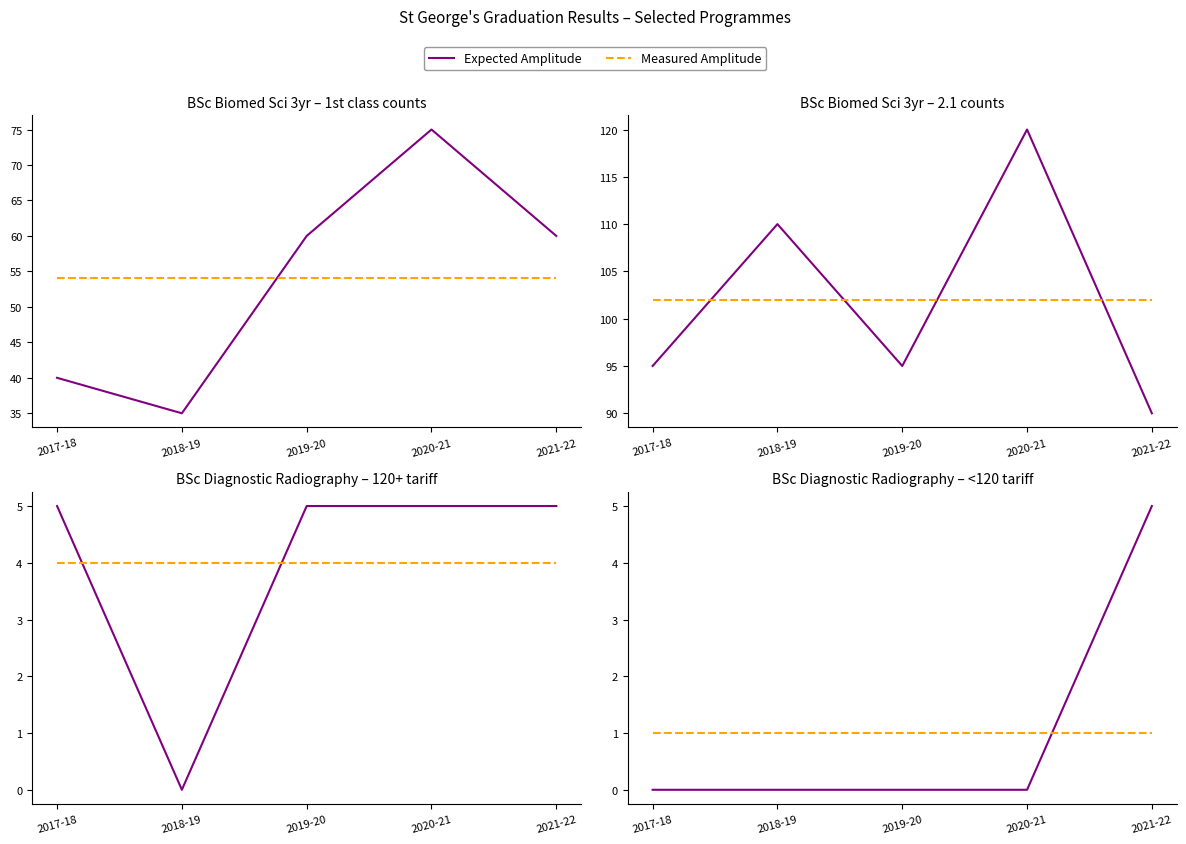

How many lines are shown in the chart?

2